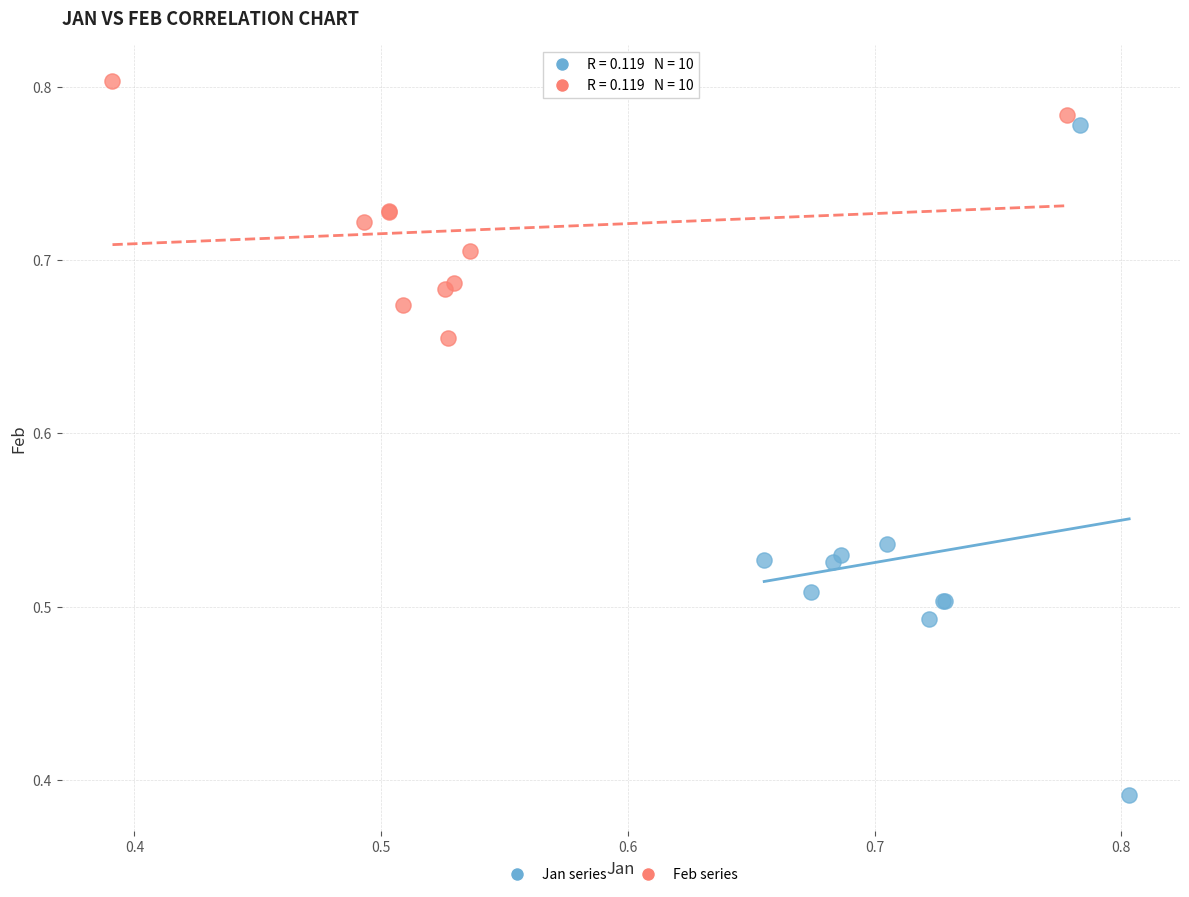

Which series reaches the minimum Y coordinate?

Jan series